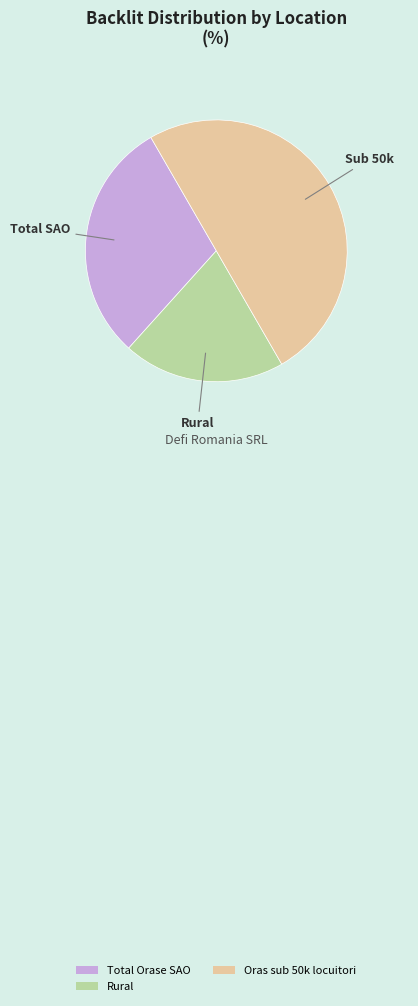

Rank the categories by value from highest to lowest.

Oras sub 50k locuitori, Total Orase SAO, Rural